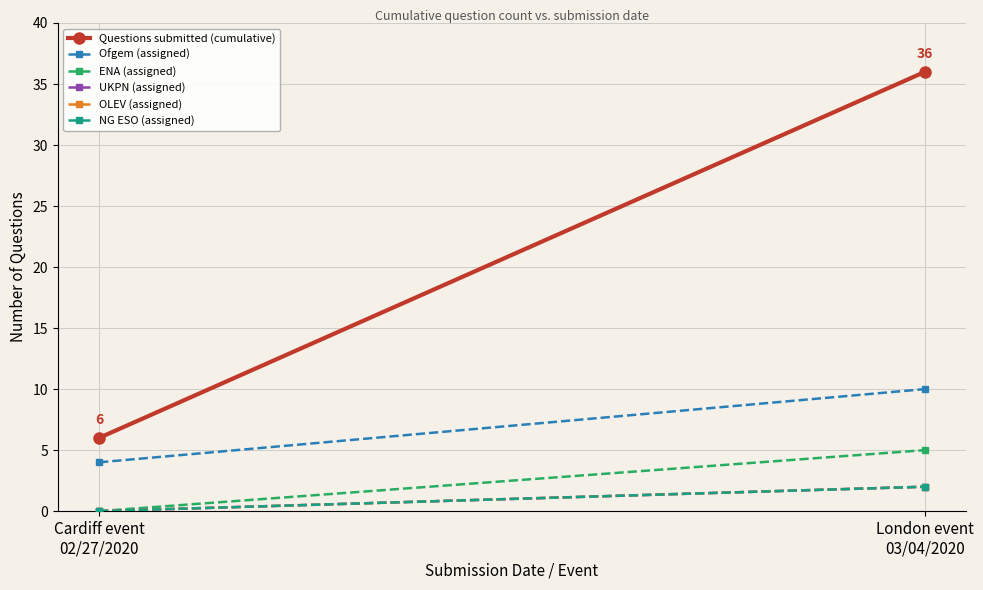

At how many categories does at least one series exceed 28?

1